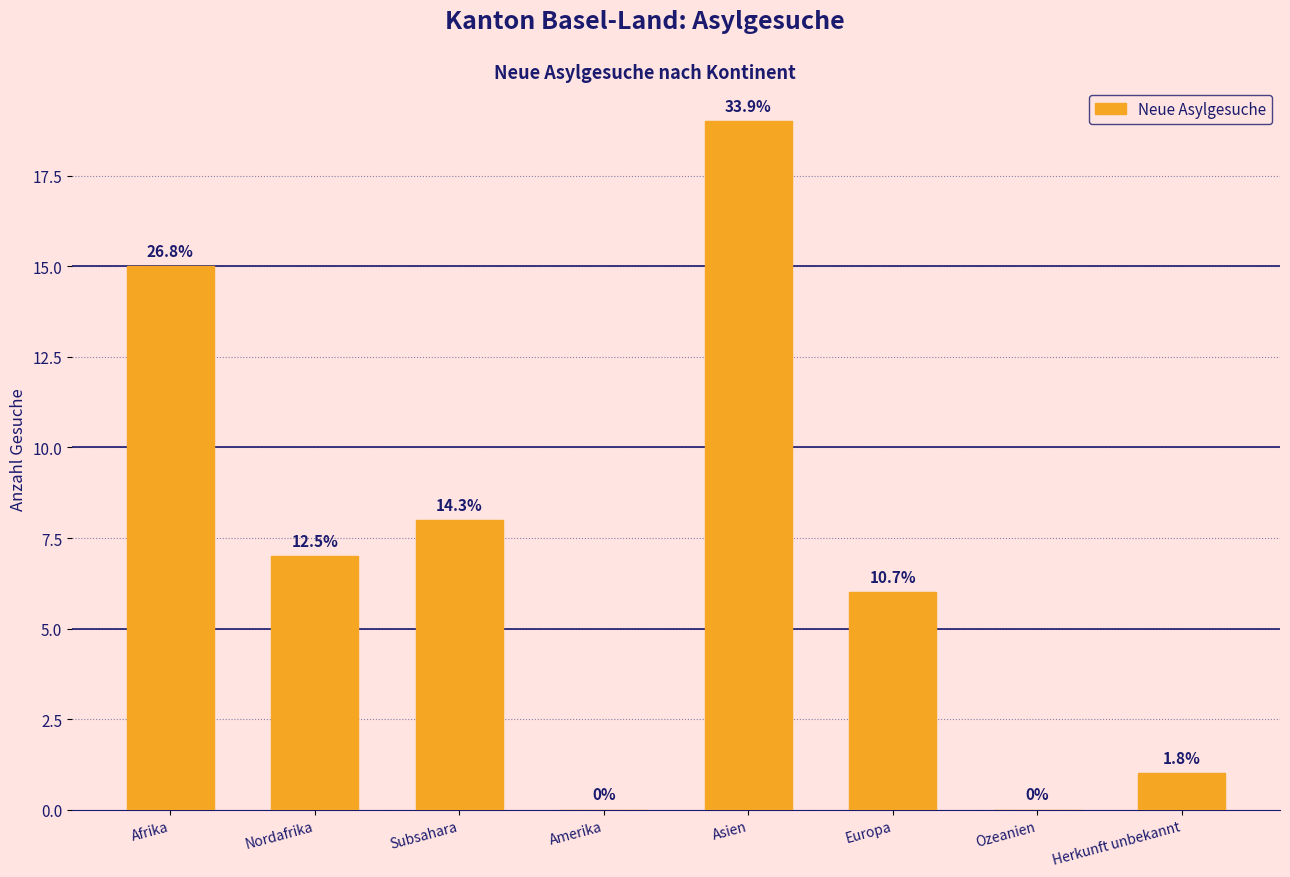

The value at Amerika is 0. True or false?

True